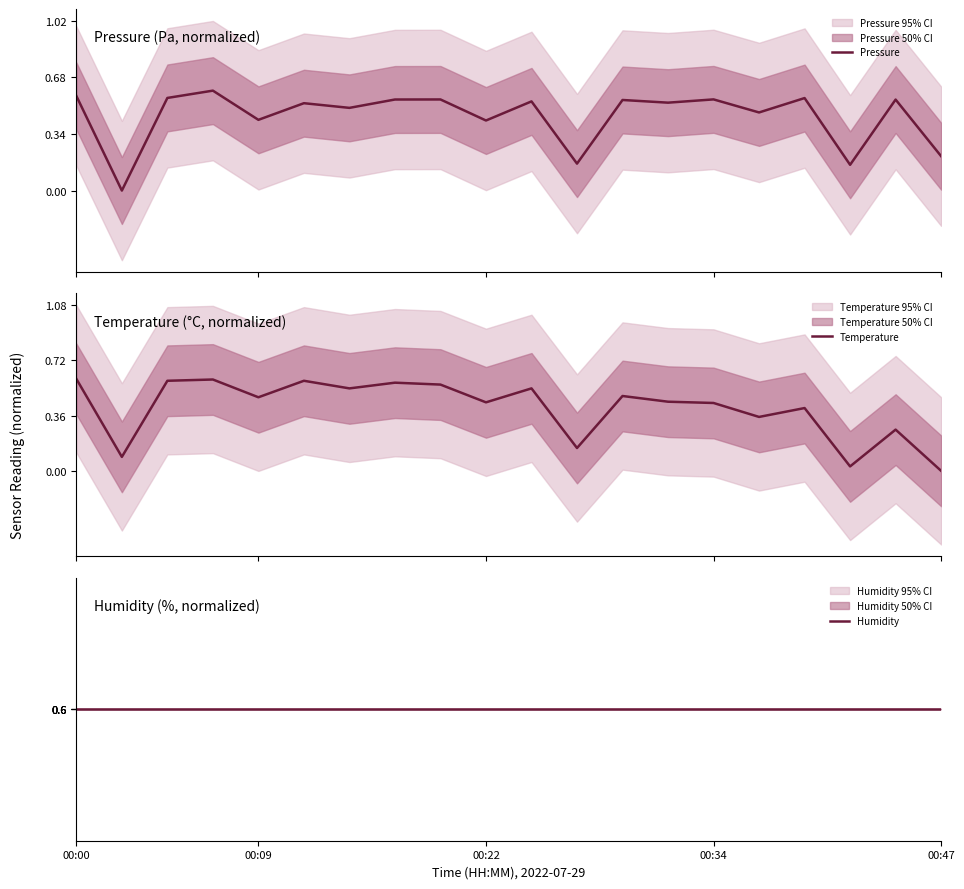

What is the label of the 20th point from the right?

00:00